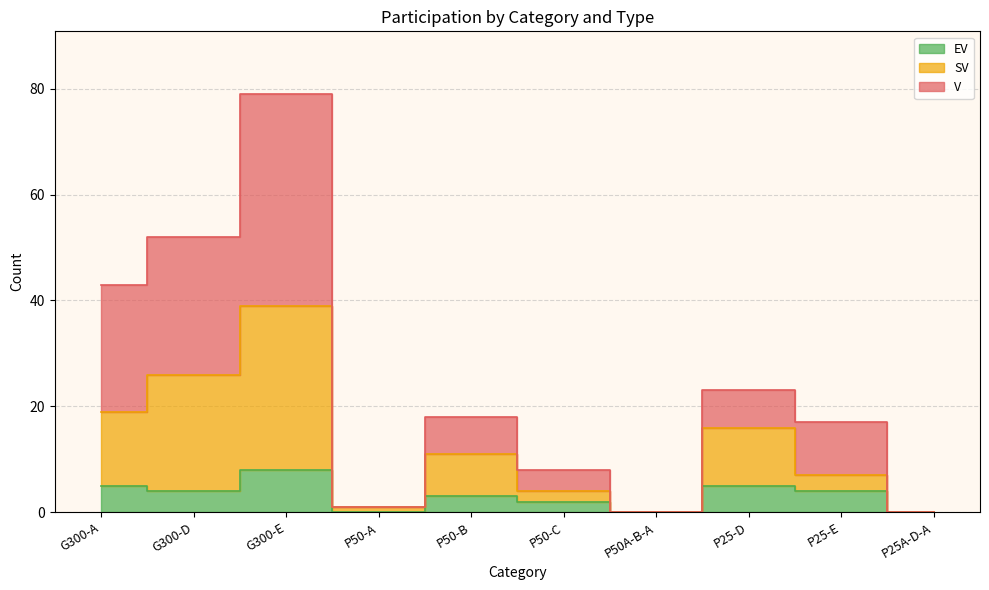

At which label does SV first exceed 11?

G300-A